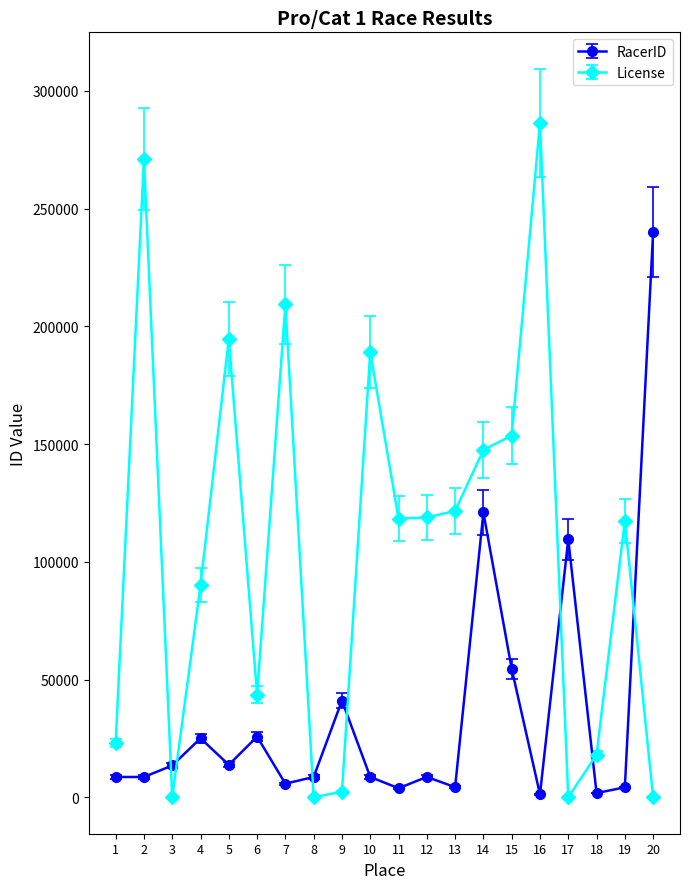

List the series in order of their overall mean, lowest first.

RacerID, License